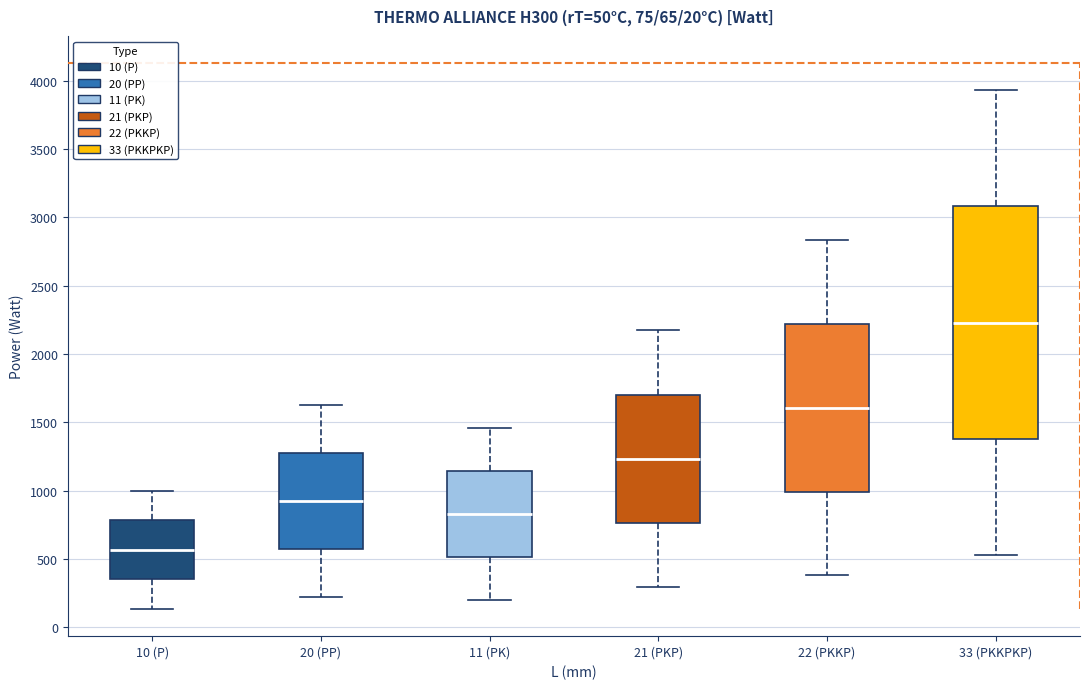

Which box's median line is the lowest?

10 (P)